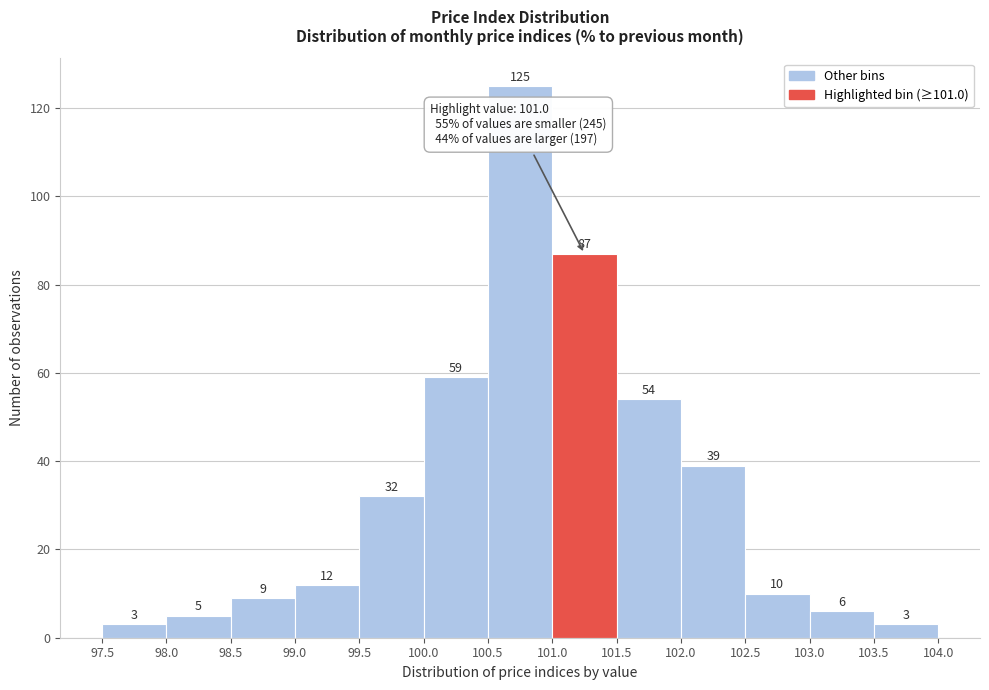

How tall is the bar that spans 103.0 to 103.5 on the x-axis?

6